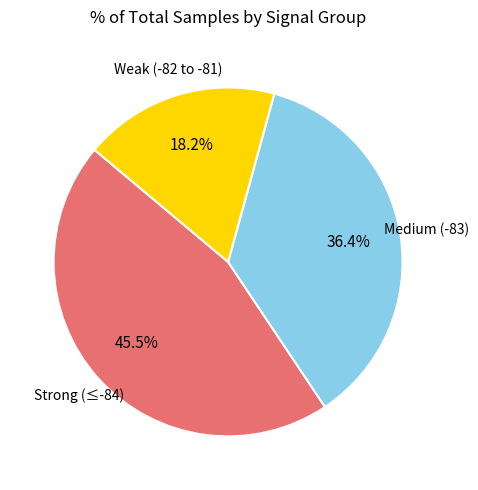

Does any single category account for the majority?

No